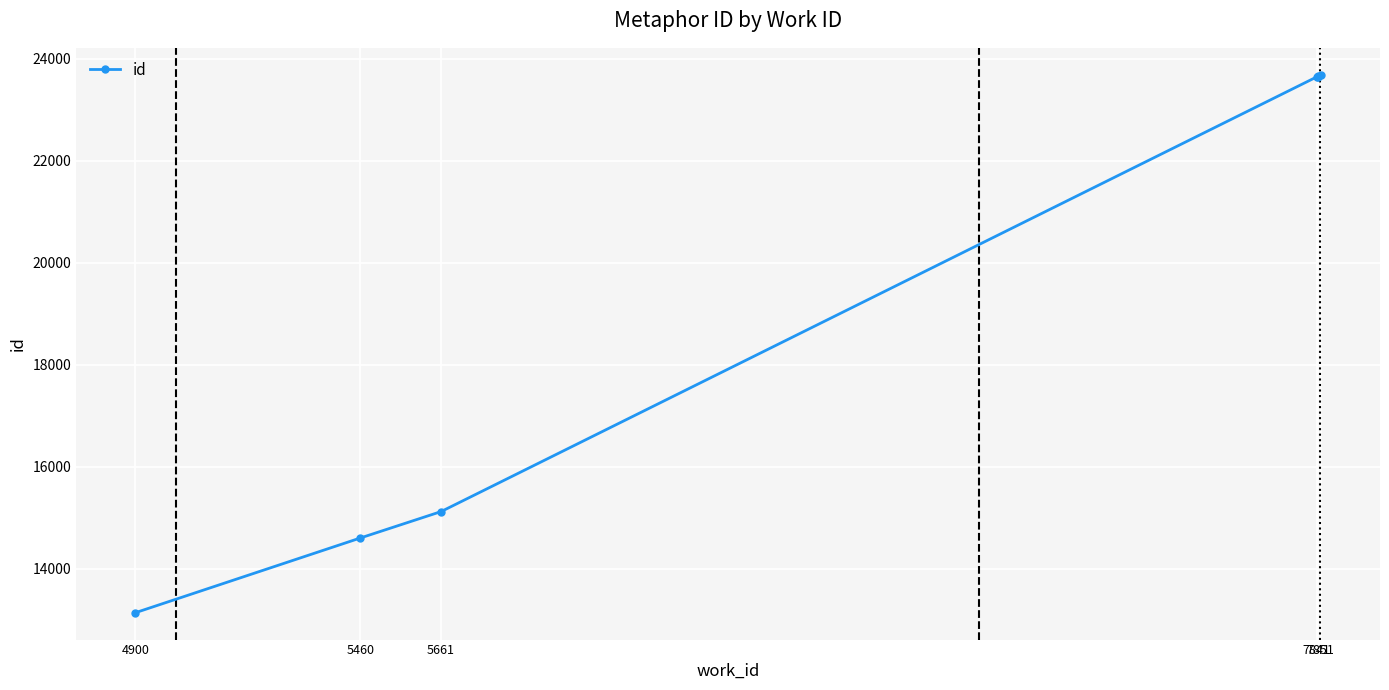

At which label does the data first exceed 23647?

7851